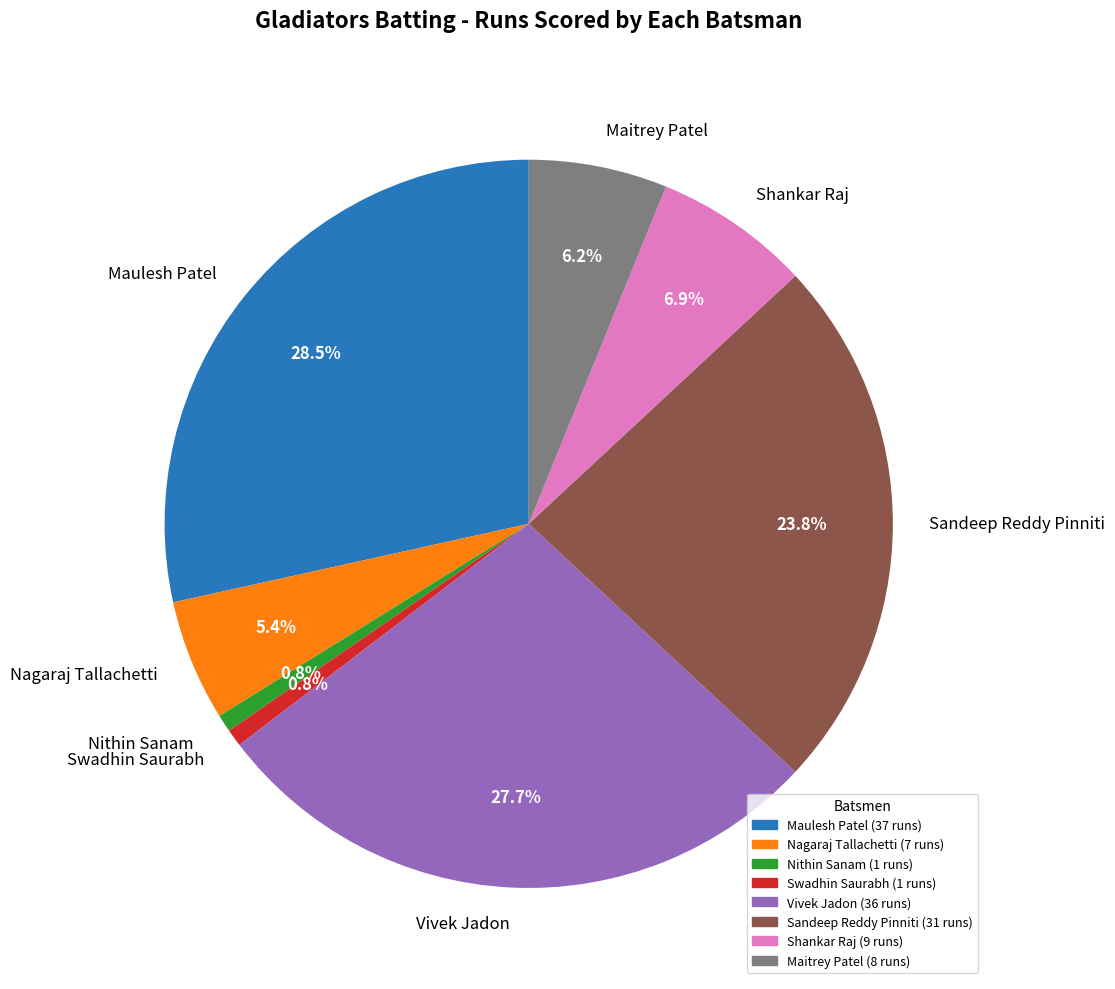

To the nearest percent, what is the combined percentage of Maulesh Patel and Vivek Jadon?

56%